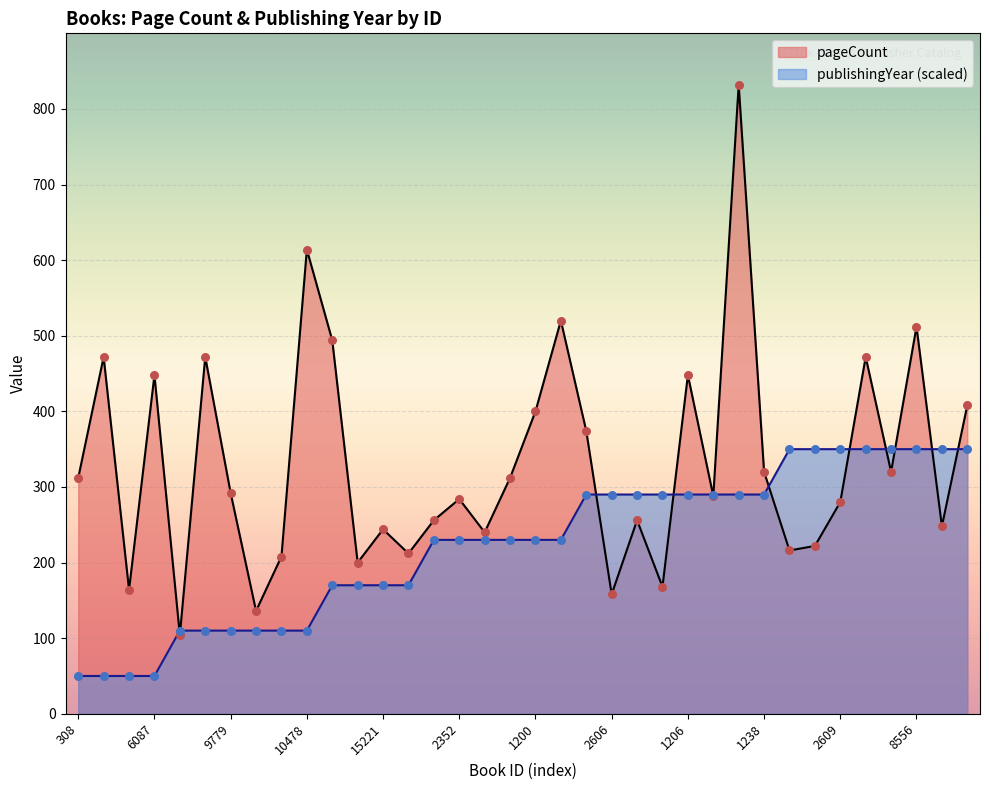

At how many categories does at least one series exceed 760?

1